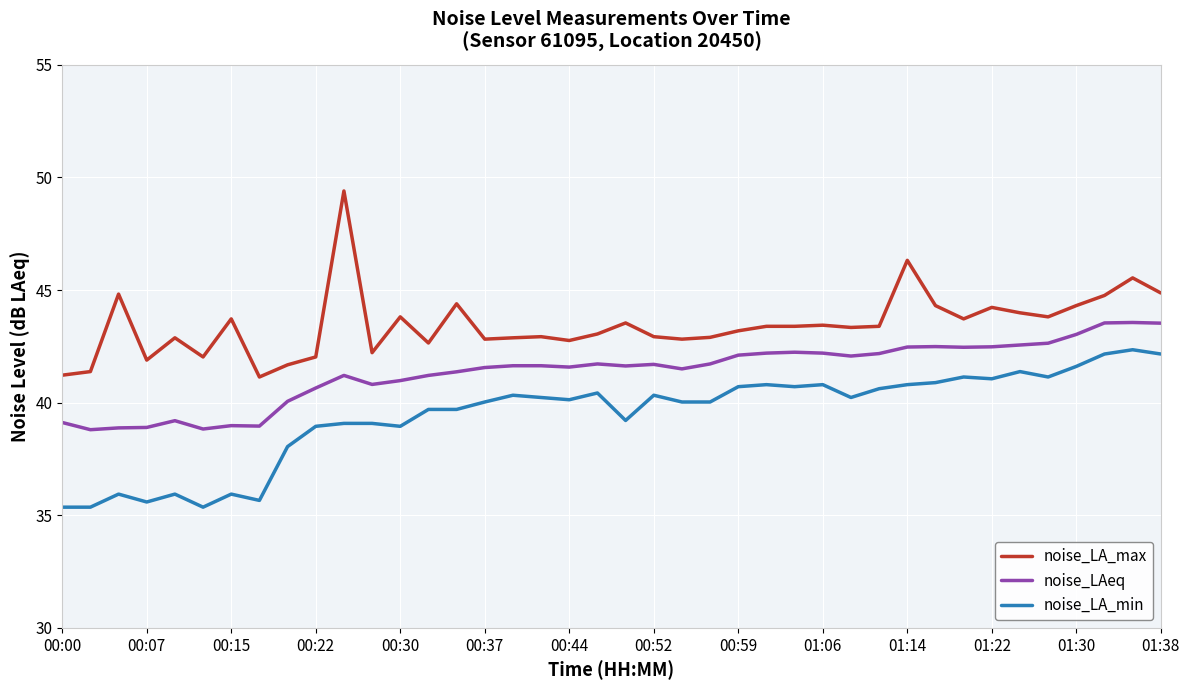

How many lines are shown in the chart?

3